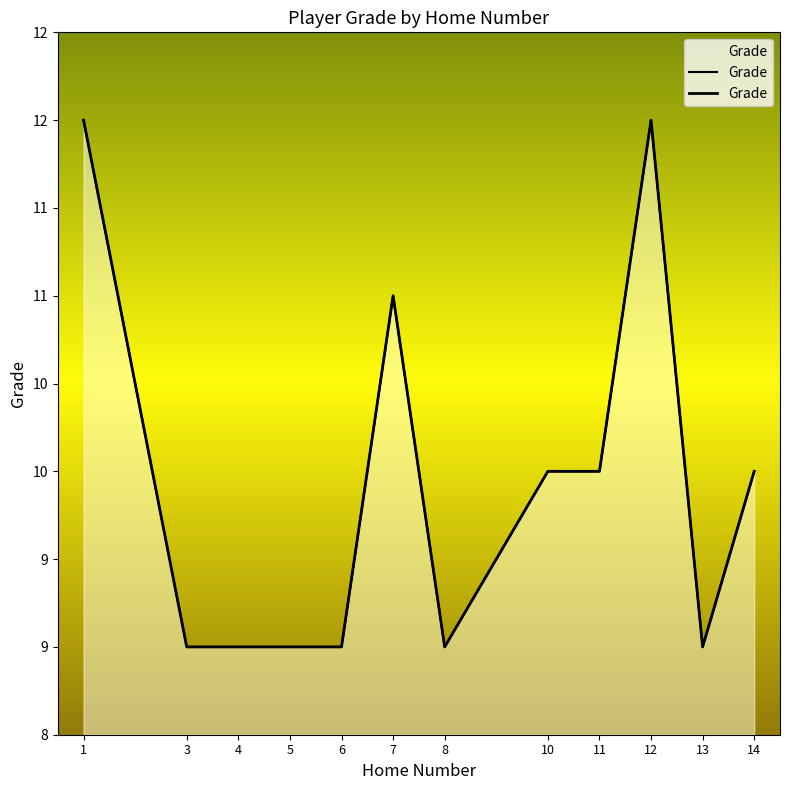

At which category does the data reach its first local valley?

8